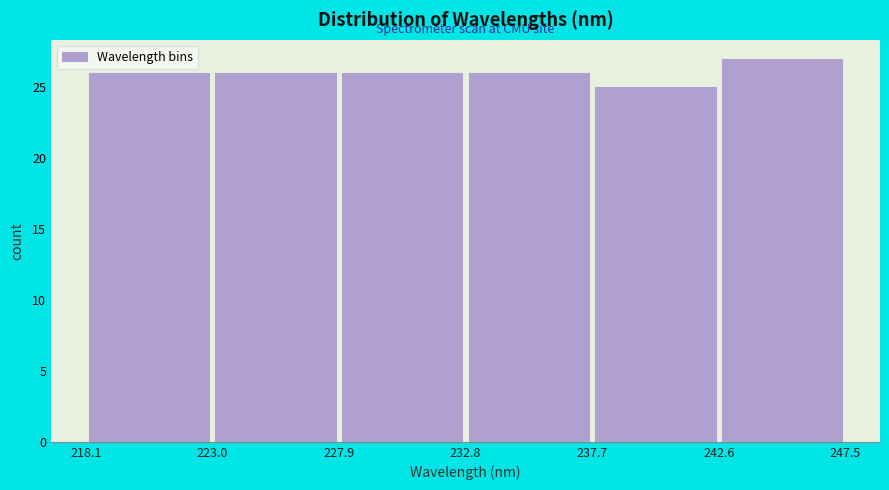

What is the height of the bar covering 227.9 to 232.8 on the x-axis? The values are not printed on the chart, so give them approximately, as read against the axis.

26